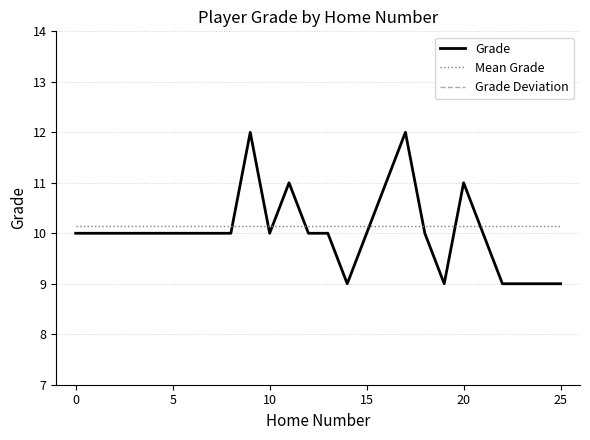

What is the lowest value of the Mean Grade series?

10.2